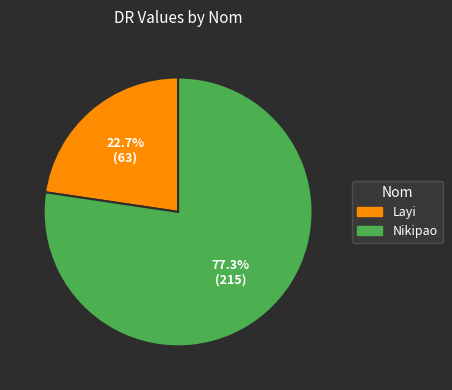

Which category has the smallest portion of the pie?

Layi